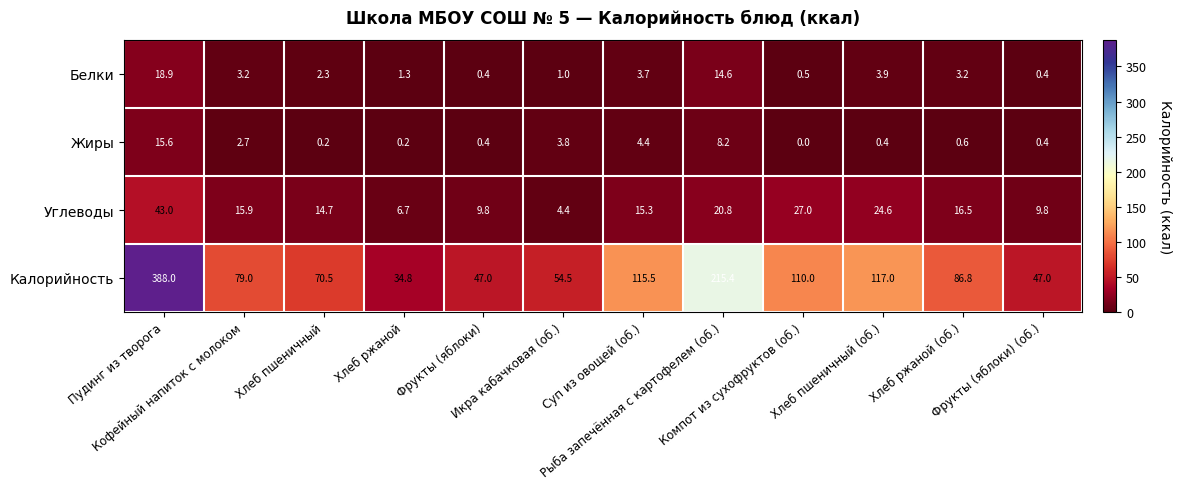

What is the sum of all Углеводы values?

208.5